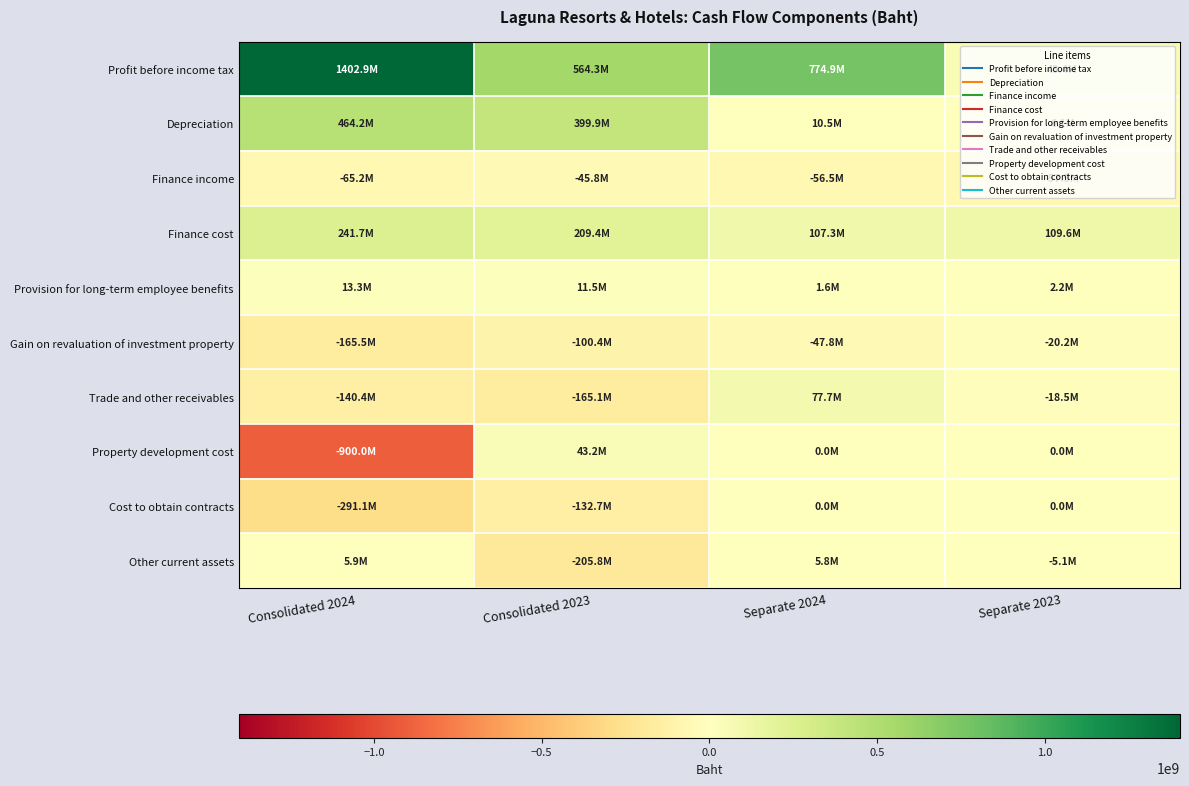

Reading left to right, transcribe all the data shown in this chart.

Profit before income tax: Consolidated 2024=1402932404	Consolidated 2023=564329205	Separate 2024=774868181	Separate 2023=48396132
Depreciation: Consolidated 2024=464159660	Consolidated 2023=399869016	Separate 2024=10522947	Separate 2023=6061891
Finance income: Consolidated 2024=-65179298	Consolidated 2023=-45849700	Separate 2024=-56490629	Separate 2023=-57526989
Finance cost: Consolidated 2024=241733522	Consolidated 2023=209398793	Separate 2024=107340184	Separate 2023=109623464
Provision for long-term employee benefits: Consolidated 2024=13343819	Consolidated 2023=11539092	Separate 2024=1560599	Separate 2023=2150172
Gain on revaluation of investment property: Consolidated 2024=-165507117	Consolidated 2023=-100413856	Separate 2024=-47783367	Separate 2023=-20249526
Trade and other receivables: Consolidated 2024=-140434796	Consolidated 2023=-165088749	Separate 2024=77724141	Separate 2023=-18460192
Property development cost: Consolidated 2024=-900042032	Consolidated 2023=43164418	Separate 2024=0	Separate 2023=0
Cost to obtain contracts: Consolidated 2024=-291106878	Consolidated 2023=-132659258	Separate 2024=0	Separate 2023=0
Other current assets: Consolidated 2024=5873057	Consolidated 2023=-205760593	Separate 2024=5848633	Separate 2023=-5147989